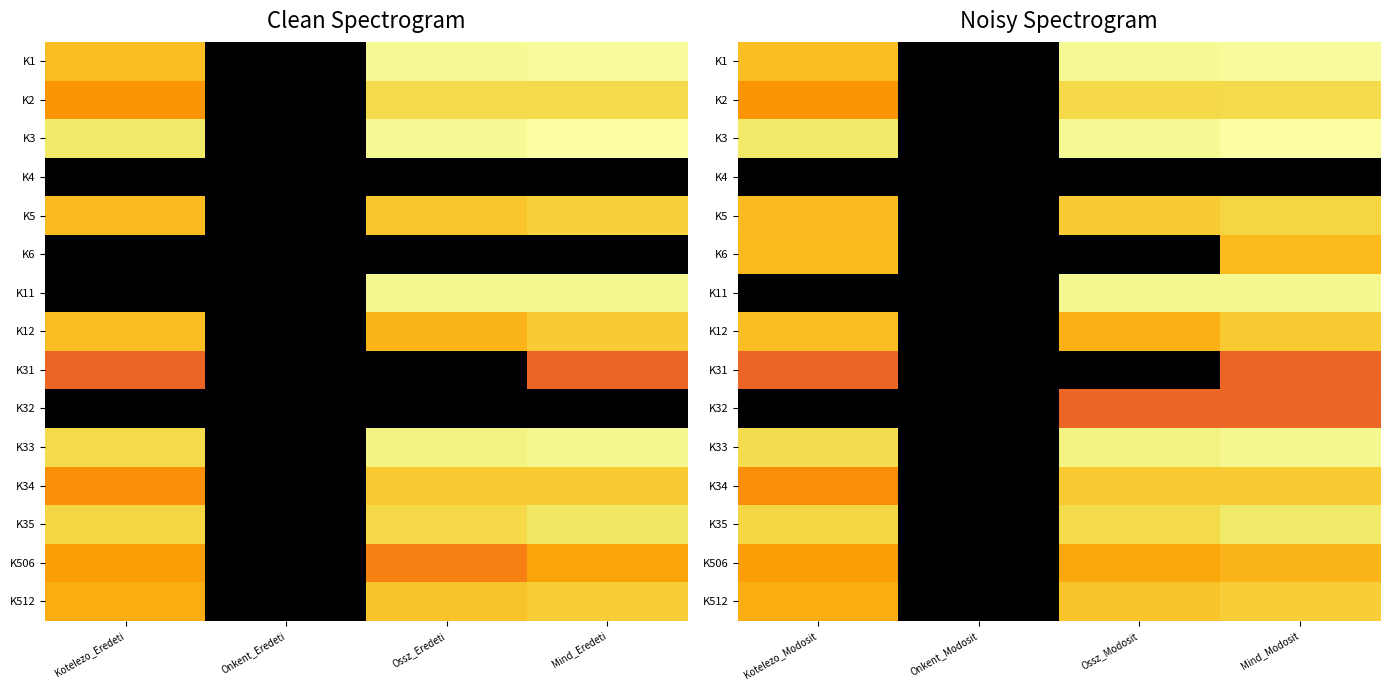

Rank the series at Mind_Modosit from highest to lowest value.

K3, K1, K11, K33, K35, K2, K5, K512, K34, K12, K6, K506, K32, K31, K4